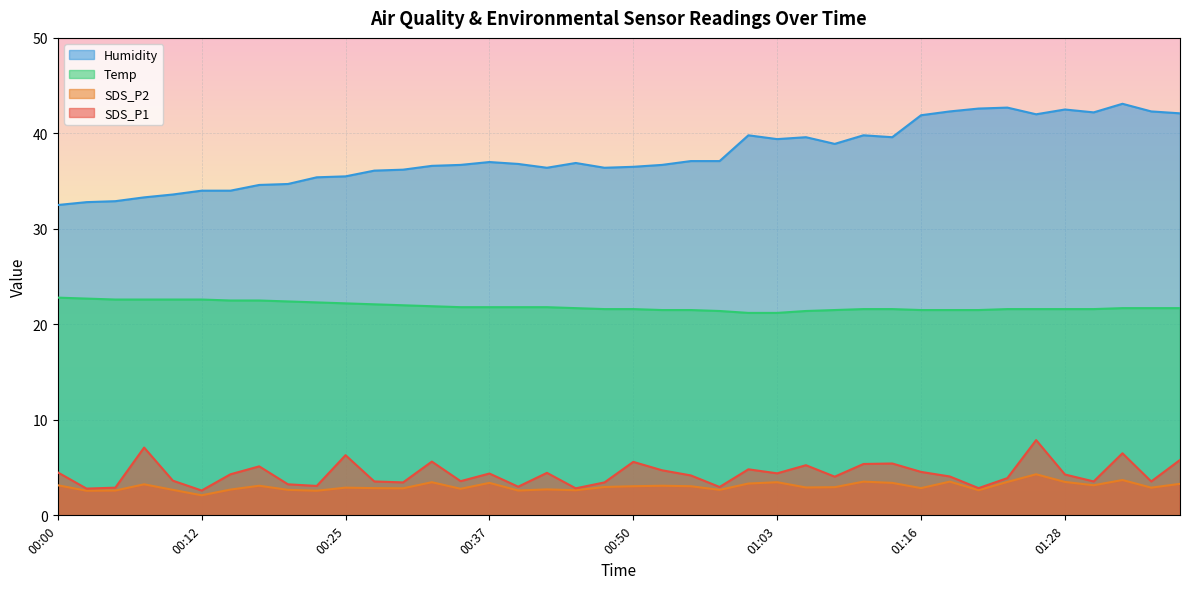

What is the approximate value of SDS_P1 at 01:00?

4.8